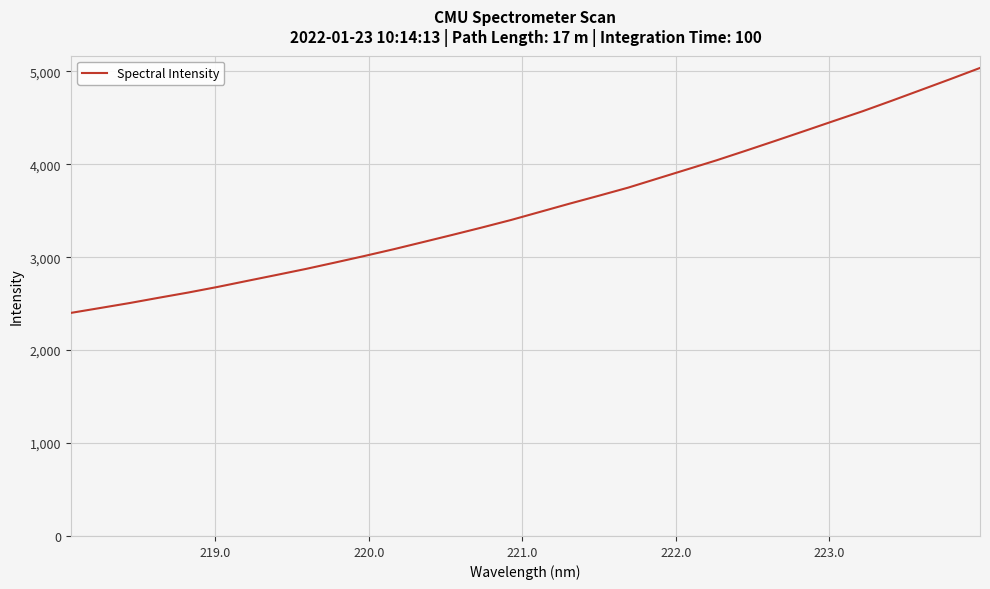

What is the greatest value displayed?

5036.8